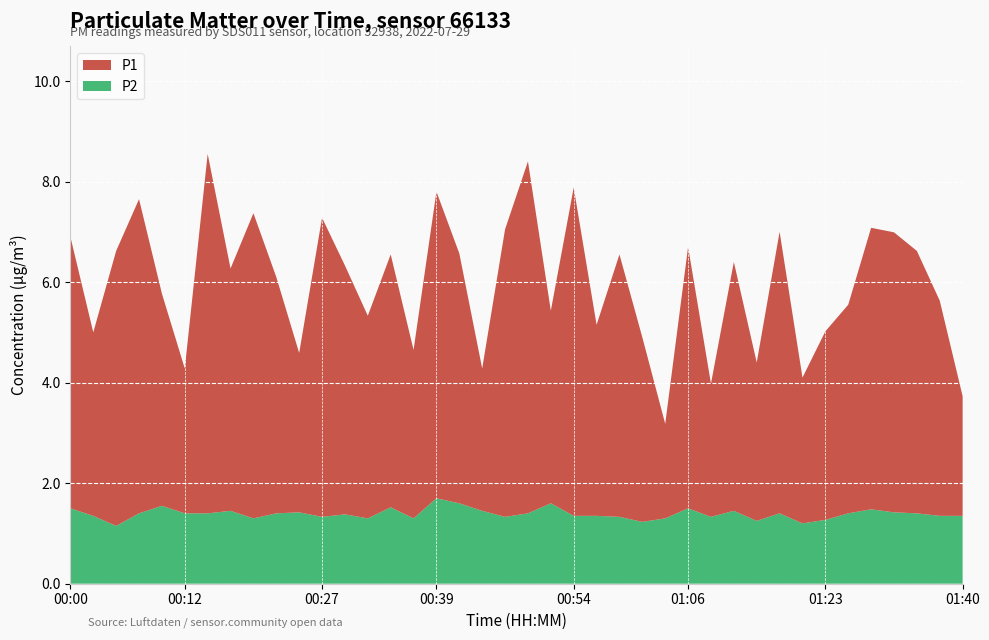

Reading left to right, list all the values displayed in this chart.

P1: 00:00=5.4	00:02=3.6	00:05=5.5	00:07=6.2	00:10=4.2	00:12=2.9	00:14=7.2	00:17=4.8	00:19=6.1	00:22=4.7	00:24=3.2	00:27=6.0	00:29=5.0	00:31=4.0	00:34=5.0	00:37=3.4	00:39=6.1	00:41=5.0	00:44=2.8	00:46=5.7	00:49=7.0	00:51=3.8	00:54=6.5	00:56=3.8	00:58=5.2	01:01=3.7	01:03=1.9	01:06=5.2	01:08=2.6	01:11=5.0	01:13=3.1	01:15=5.6	01:18=2.9	01:23=3.8	01:26=4.2	01:29=5.6	01:31=5.6	01:34=5.2	01:37=4.3	01:40=2.4
P2: 00:00=1.5	00:02=1.4	00:05=1.1	00:07=1.4	00:10=1.6	00:12=1.4	00:14=1.4	00:17=1.4	00:19=1.3	00:22=1.4	00:24=1.4	00:27=1.3	00:29=1.4	00:31=1.3	00:34=1.5	00:37=1.3	00:39=1.7	00:41=1.6	00:44=1.4	00:46=1.3	00:49=1.4	00:51=1.6	00:54=1.4	00:56=1.4	00:58=1.3	01:01=1.2	01:03=1.3	01:06=1.5	01:08=1.3	01:11=1.4	01:13=1.2	01:15=1.4	01:18=1.2	01:23=1.3	01:26=1.4	01:29=1.5	01:31=1.4	01:34=1.4	01:37=1.4	01:40=1.4